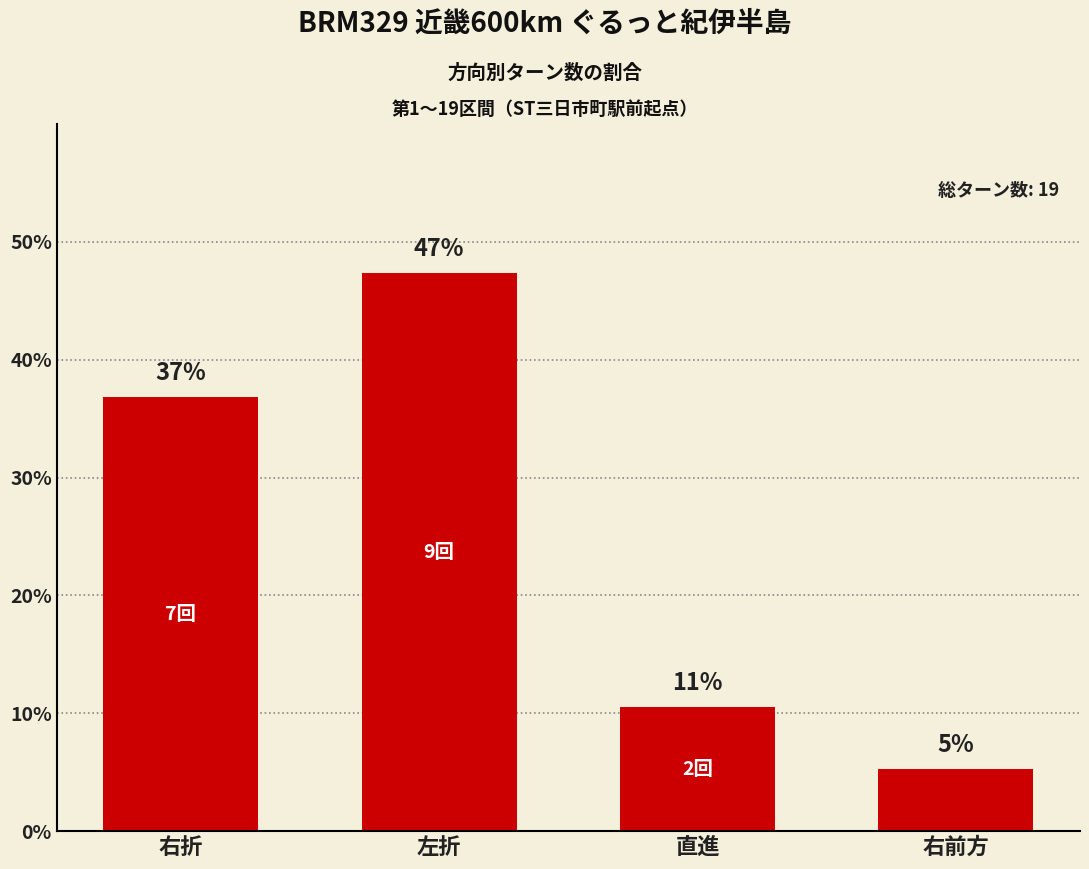

Does the chart contain any negative values?

No